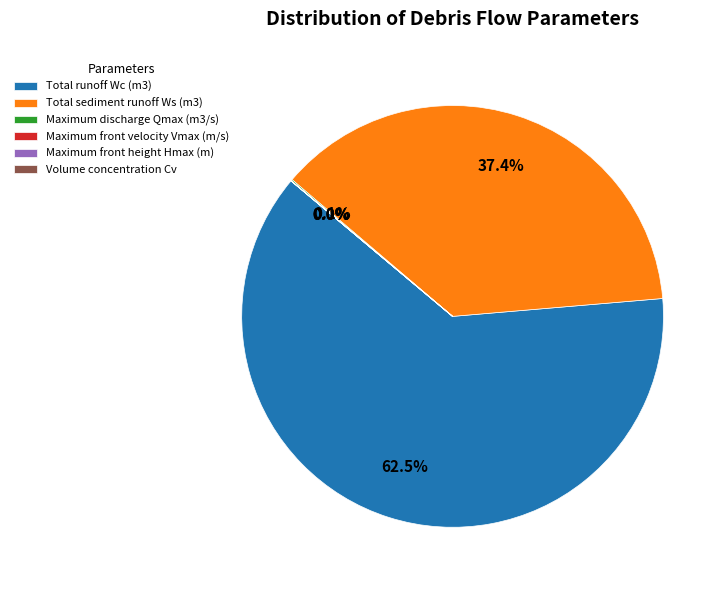

Count the number of slices in the pie.

6